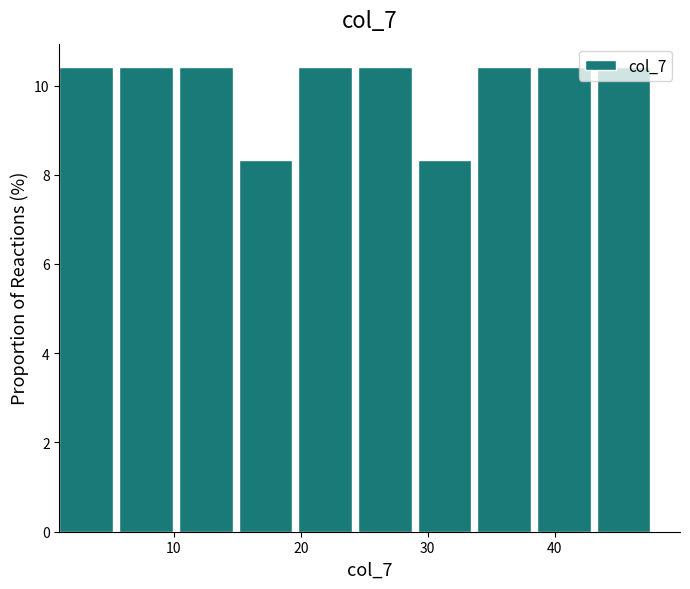

How tall is the bar that spans 24.5 to 29.2 on the x-axis? Neither the bar edges nor the heights are printed on the chart, so give them approximately, as read against the axes.

10.4